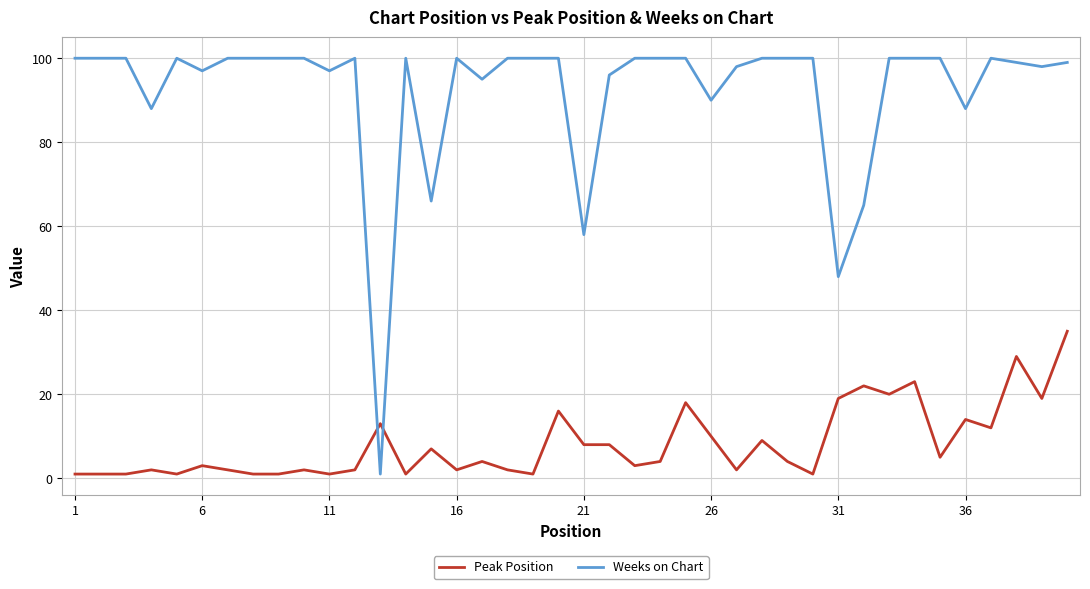

Rank the series by their maximum value, from highest to lowest.

Weeks on Chart, Peak Position